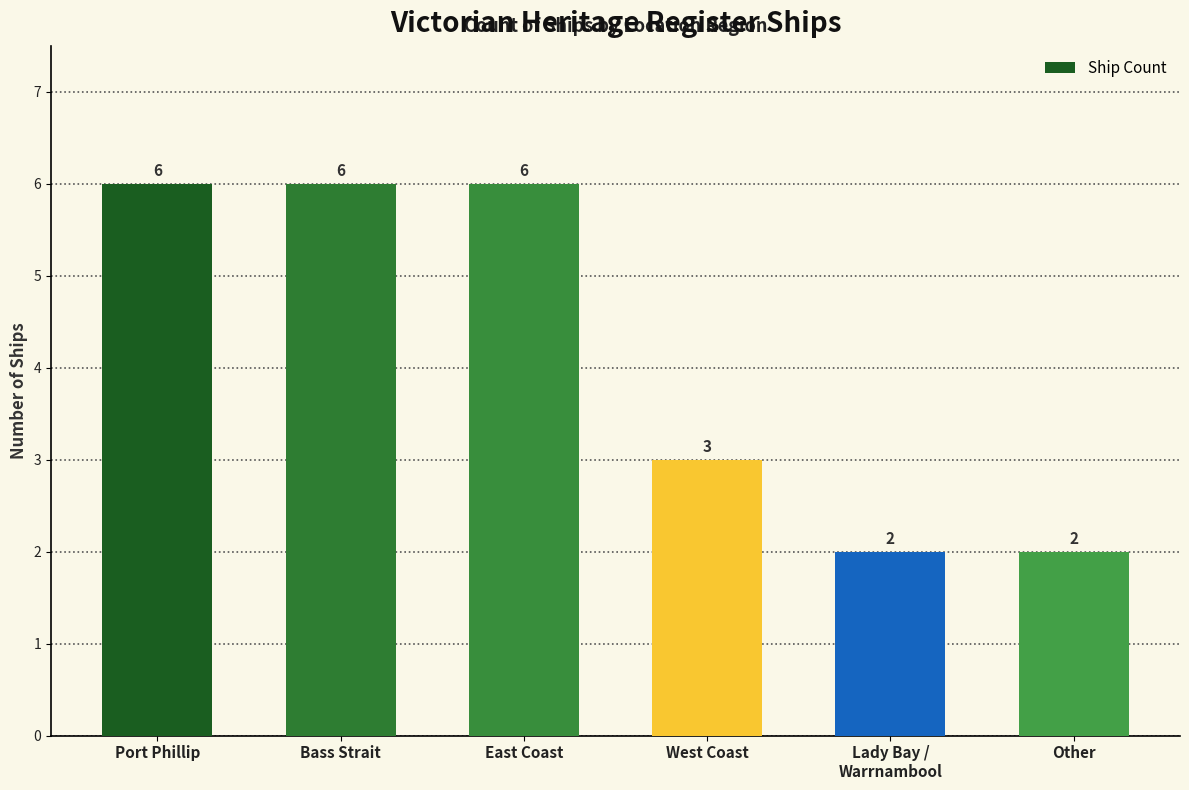

How many values are between 2 and 6?

6